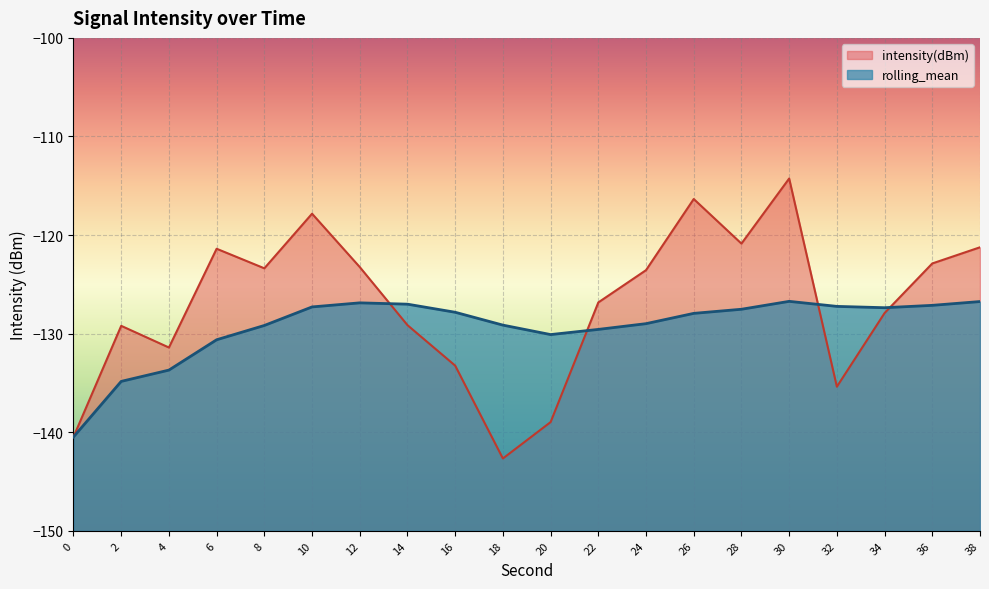

What is the difference between the second highest and second lowest values in the intensity(dBm) series?

24.1